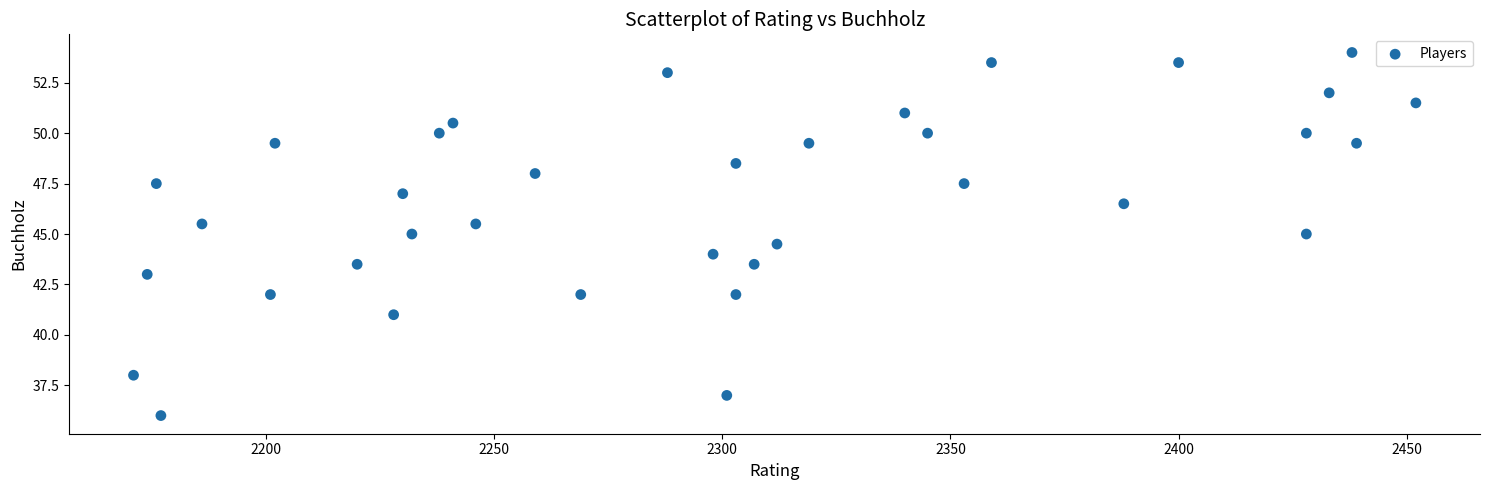

What is the range of X values (max minus min)?

281.0